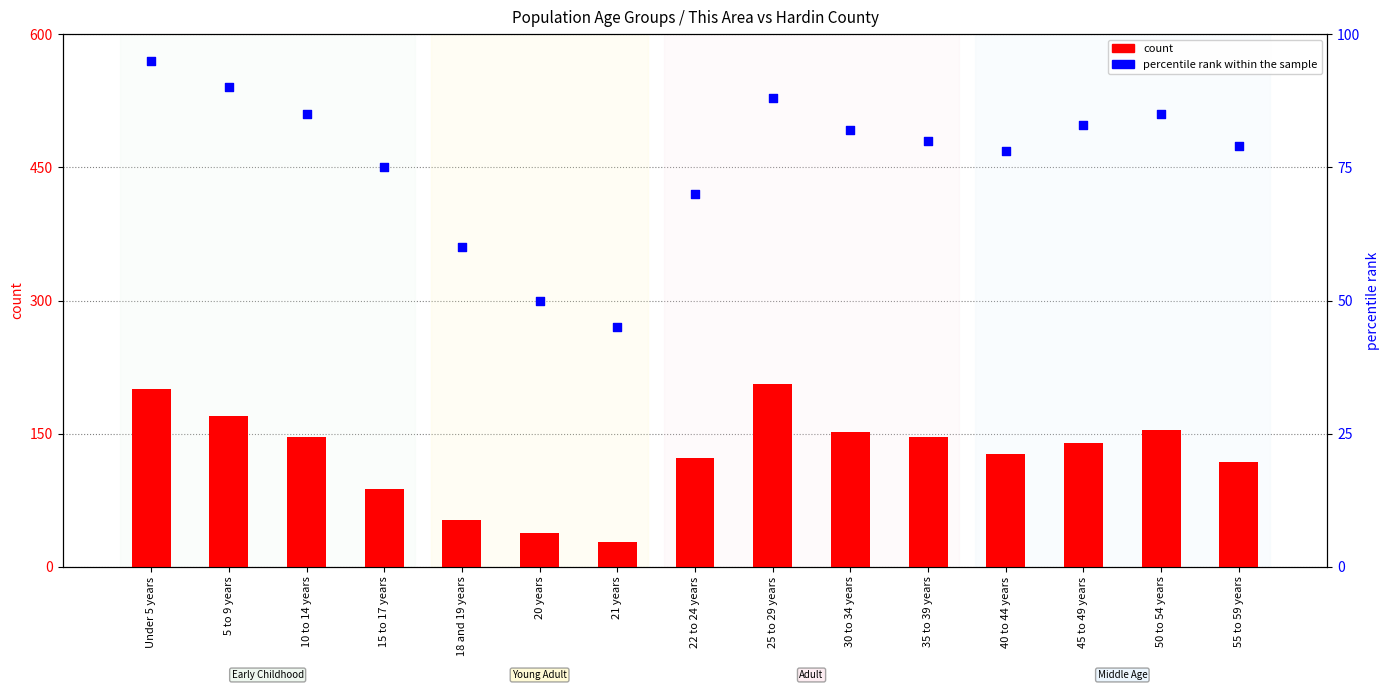

What are all the series names shown in the legend?

count, percentile rank within the sample